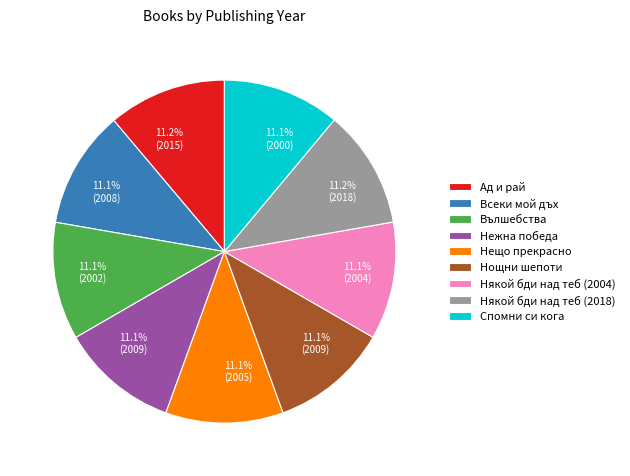

Combined, what portion of the pie is Ад и рай and Нощни шепоти?

22.3%